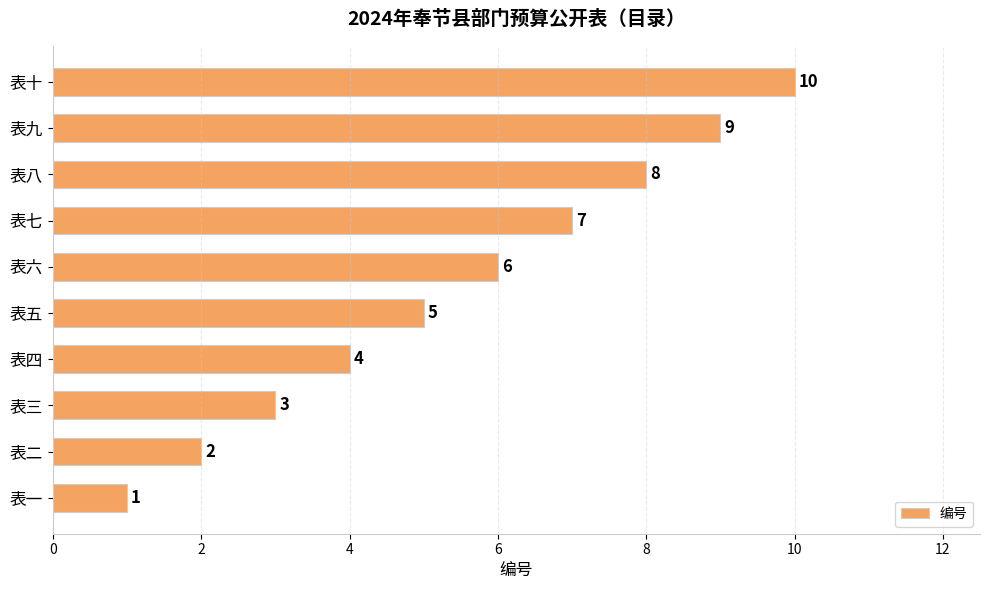

How many distinct data groups are displayed?

1